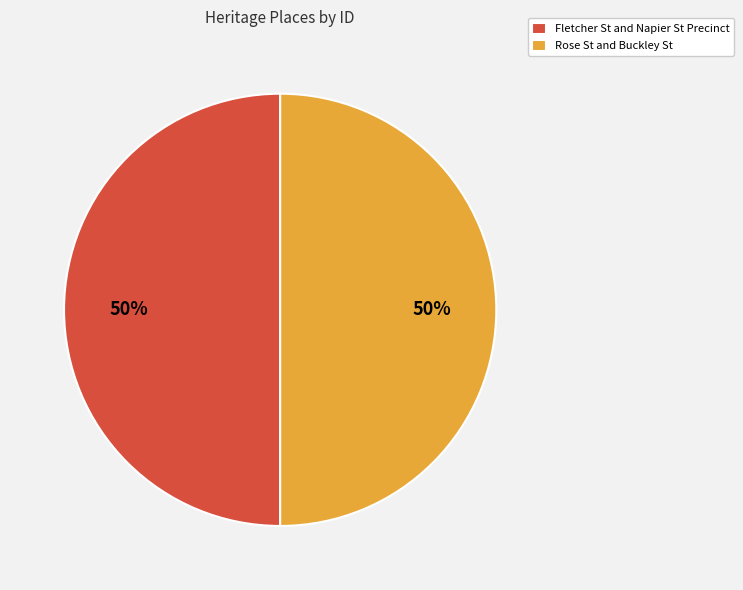

Do Fletcher St and Napier St Precinct and Rose St and Buckley St together represent more than half of the pie?

Yes